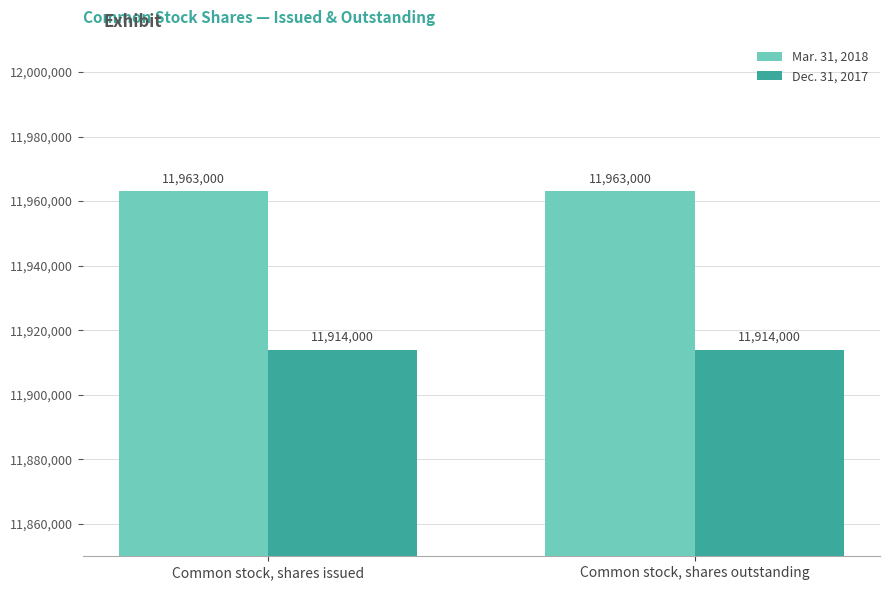

Reading left to right, what are all the values shown in this chart?

Mar. 31, 2018: 11963000	11963000
Dec. 31, 2017: 11914000	11914000